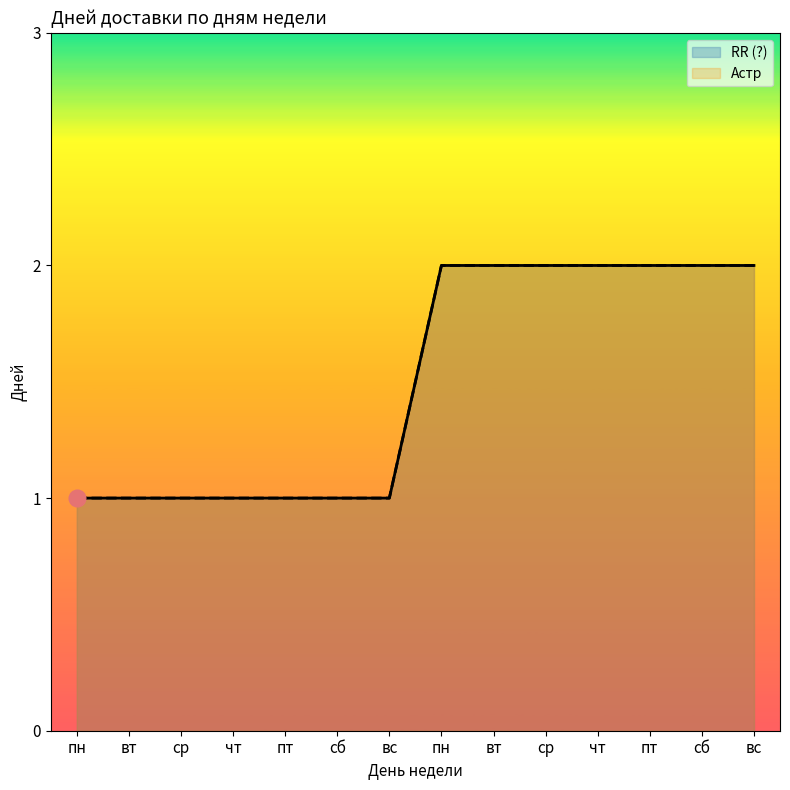

Is it true that Астр equals 1 at вт?

False